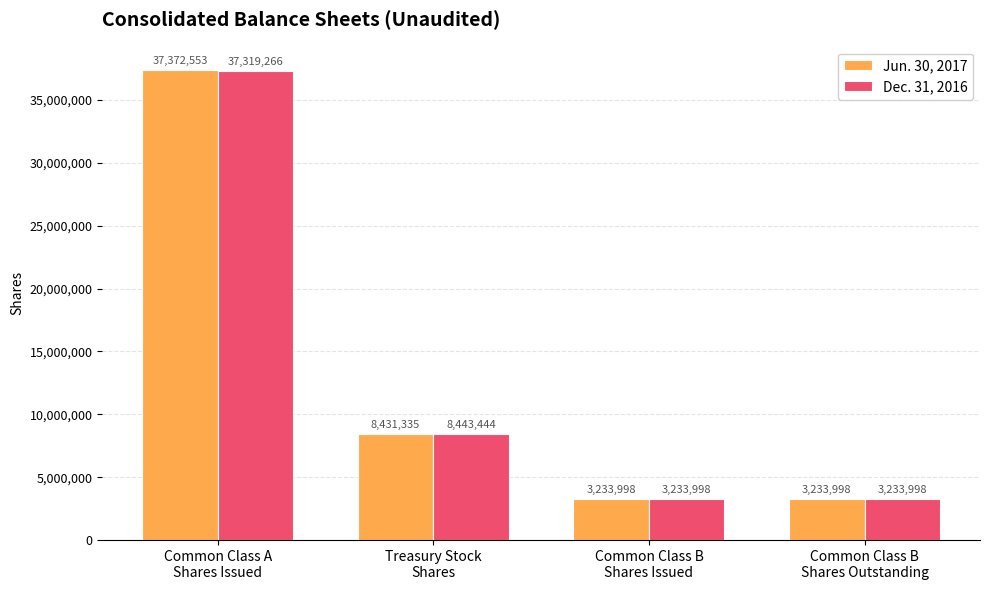

How many Jun. 30, 2017 values are between 3233998 and 37372553?

4